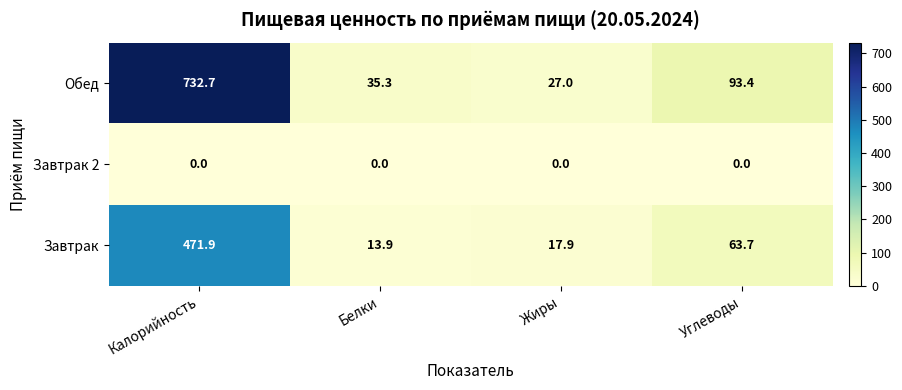

Which series has the widest spread of values?

Обед